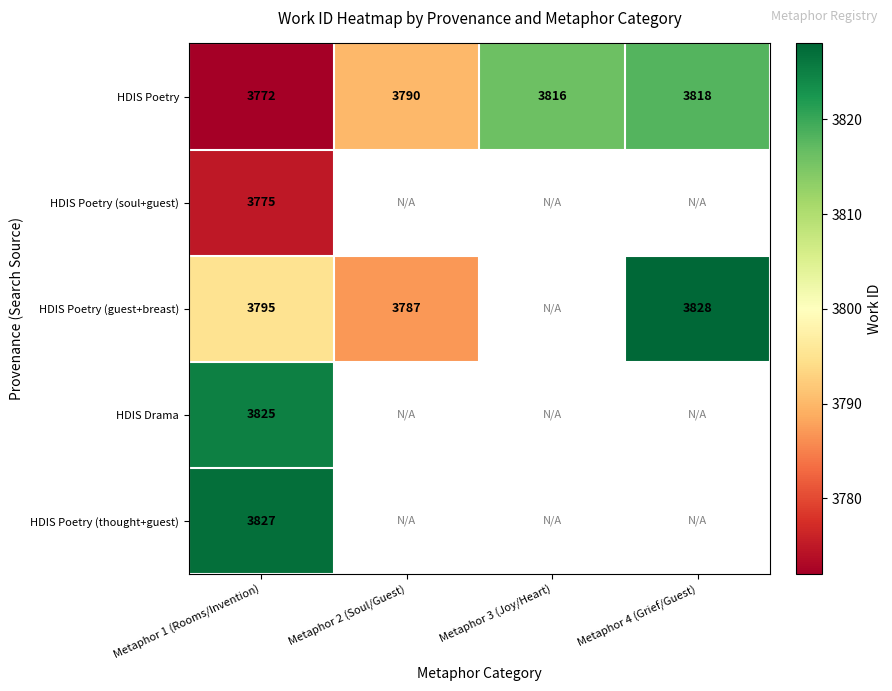

What is the minimum value for HDIS Poetry?

3772